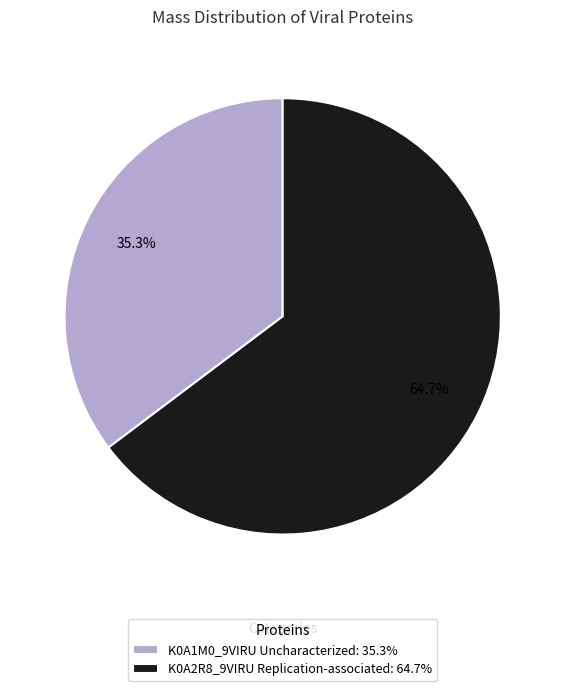

Which slice is the smallest?

K0A1M0_9VIRU Uncharacterized